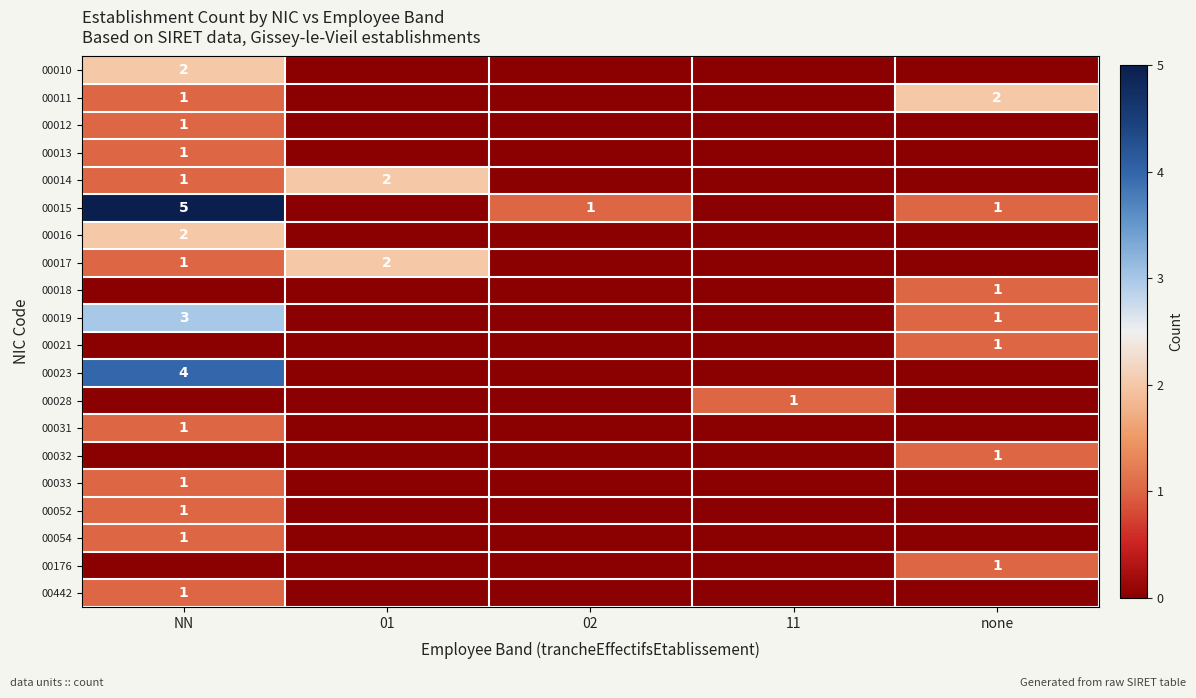

At how many categories does at least one series exceed 1?

3